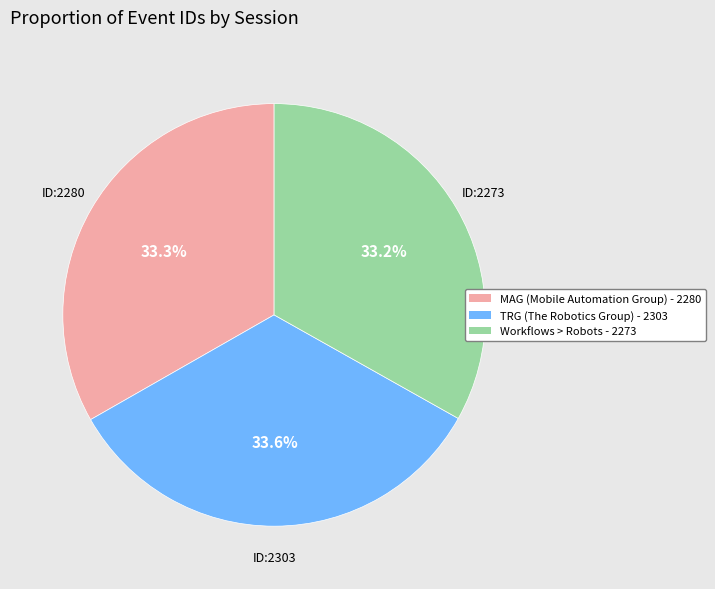

To the nearest percent, what percentage of the pie is Workflows > Robots?

33%